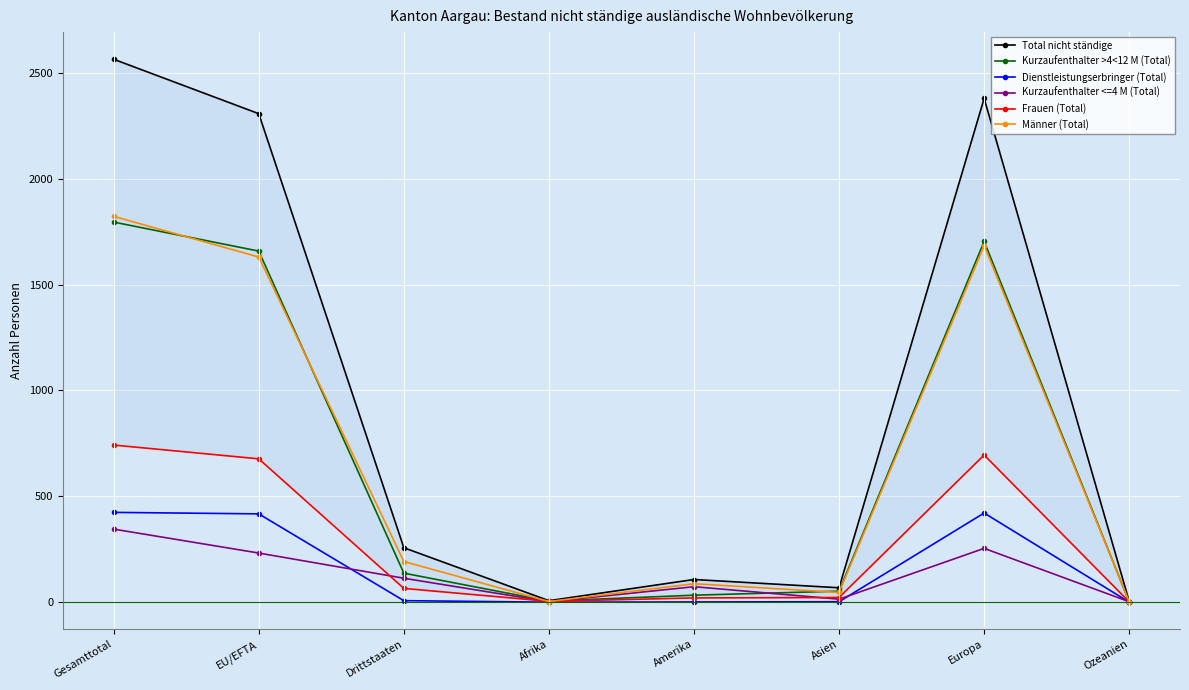

At which category does Männer (Total) reach its first local valley?

Afrika